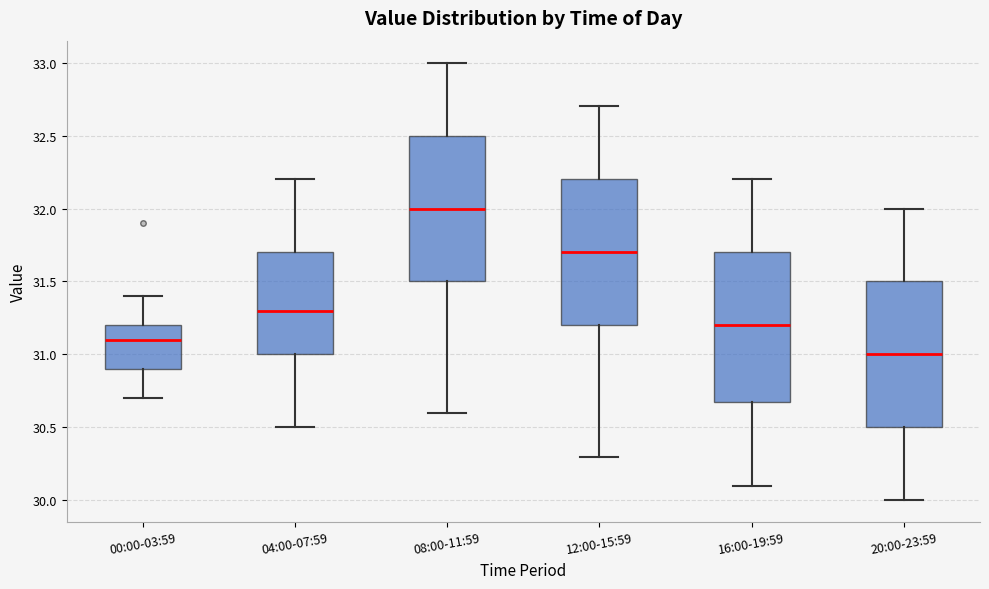

Reading left to right, read every box against the y-axis: the position of its median line, the range the box covers, and the ends of its whiskers. The values are not printed on the chart, so give them approximately, as read against the axis.

00:00-03:59: median 31.1, box 30.9 to 31.2, whiskers 30.7 to 31.4
04:00-07:59: median 31.3, box 31.0 to 31.7, whiskers 30.5 to 32.2
08:00-11:59: median 32.0, box 31.5 to 32.5, whiskers 30.6 to 33.0
12:00-15:59: median 31.7, box 31.2 to 32.2, whiskers 30.3 to 32.7
16:00-19:59: median 31.2, box 30.7 to 31.7, whiskers 30.1 to 32.2
20:00-23:59: median 31.0, box 30.5 to 31.5, whiskers 30.0 to 32.0